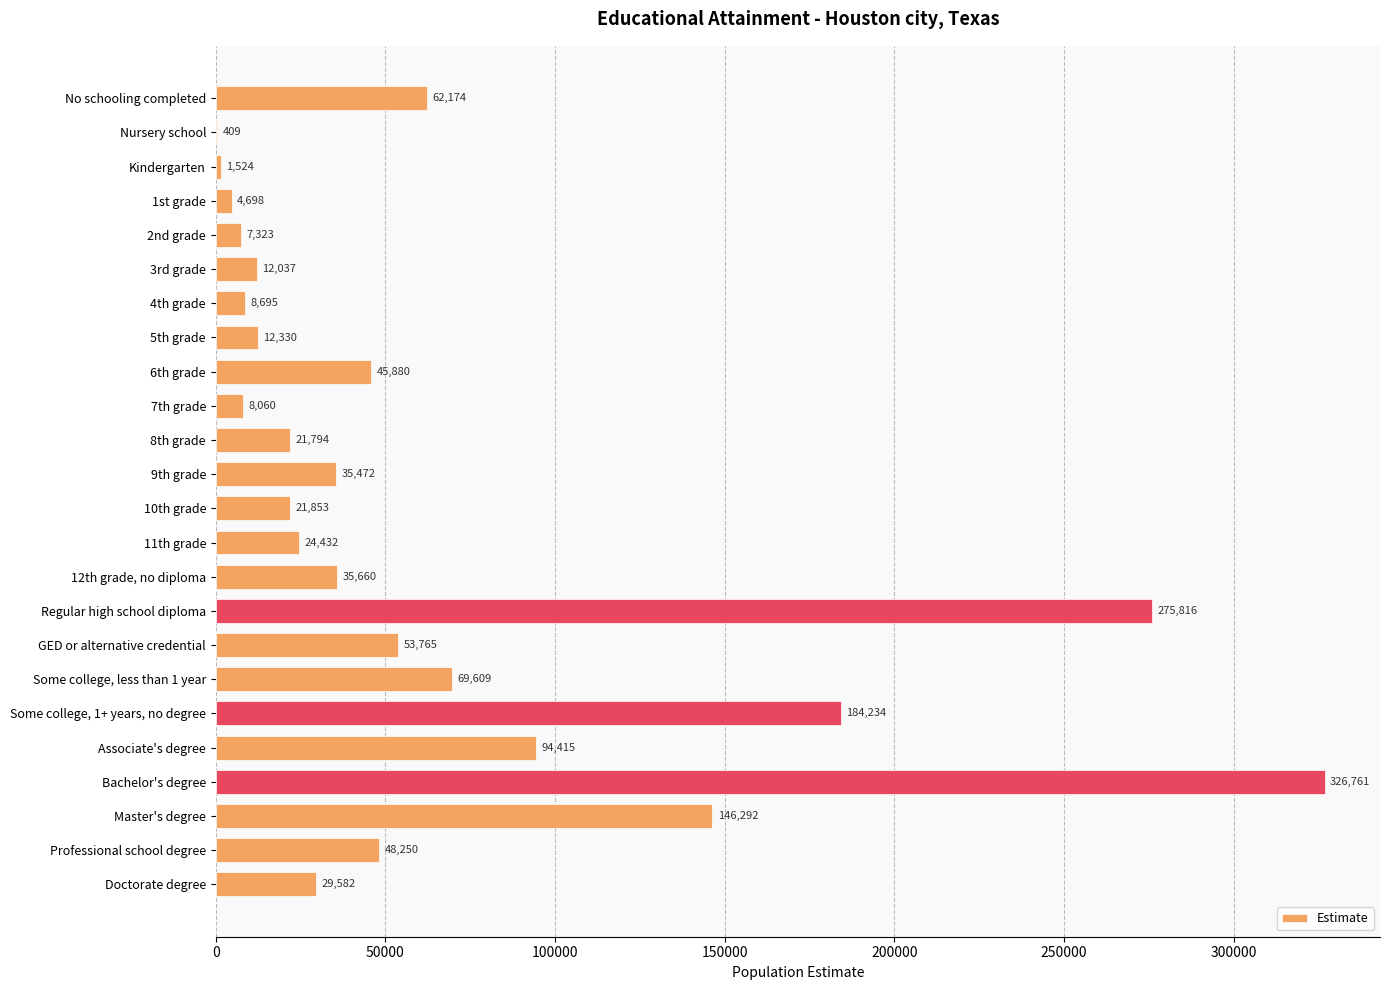

What is the maximum value shown in the chart?

326761